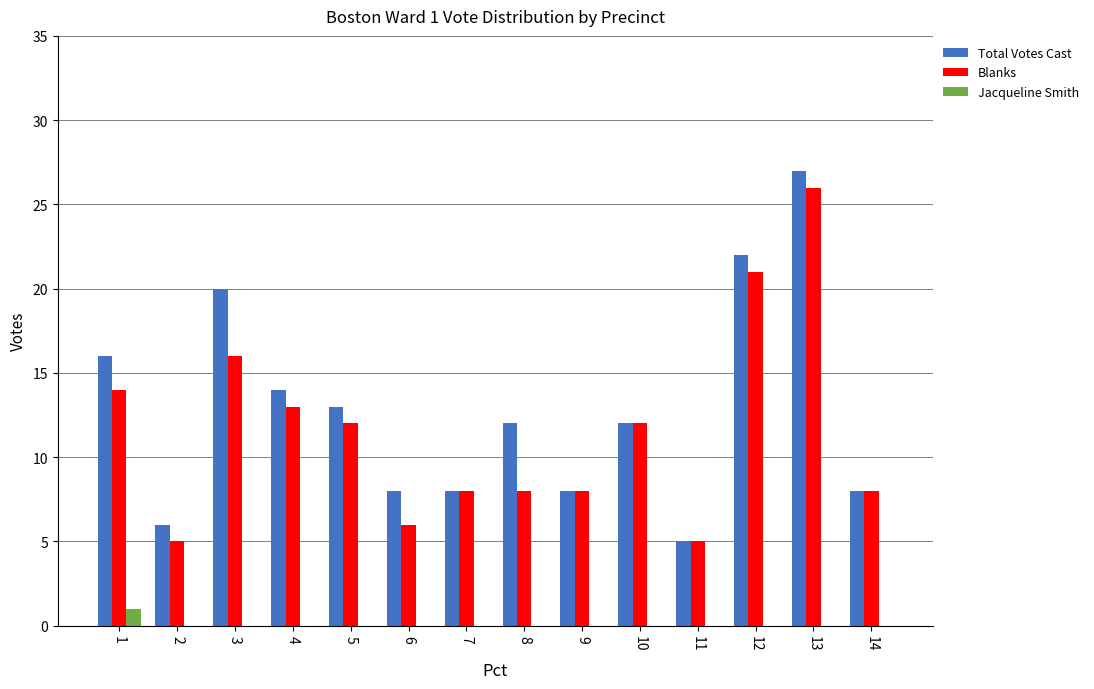

The value of Blanks at 7 is 14. True or false?

False